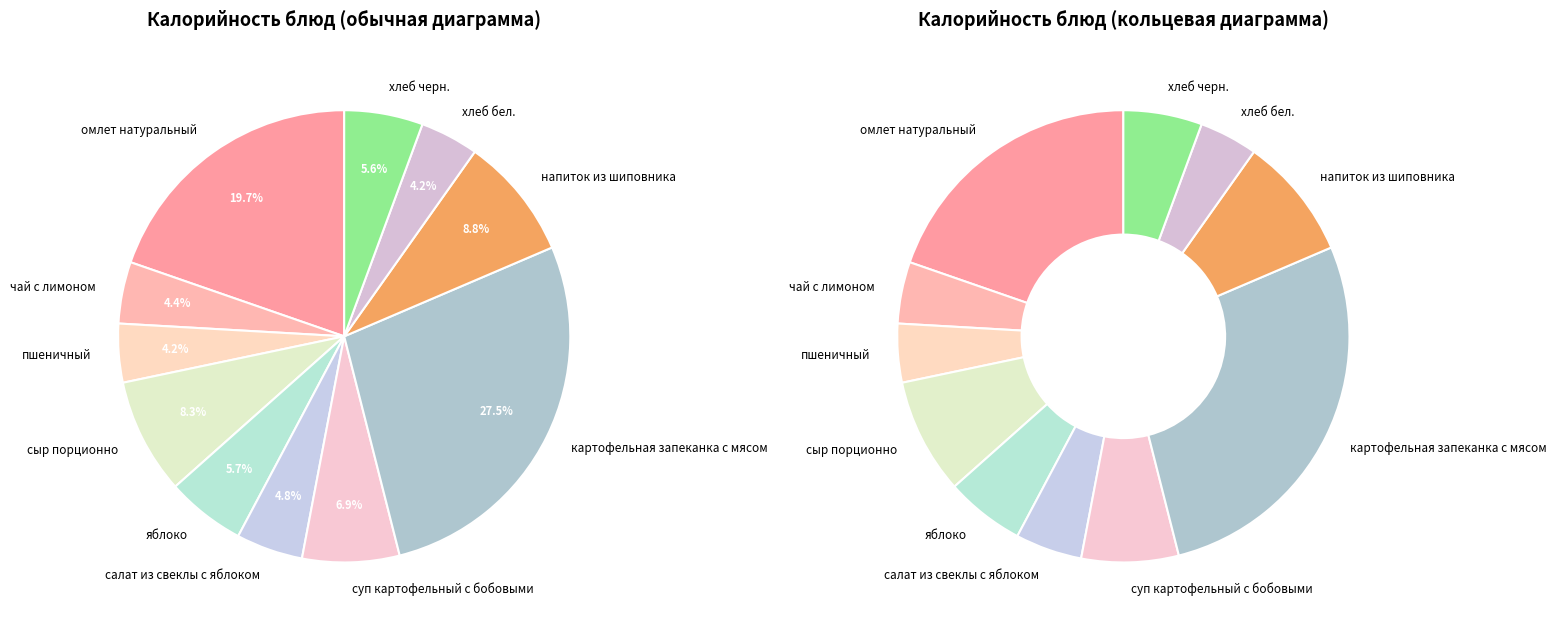

What percentage is the омлет натуральный slice, to the nearest percent?

20%